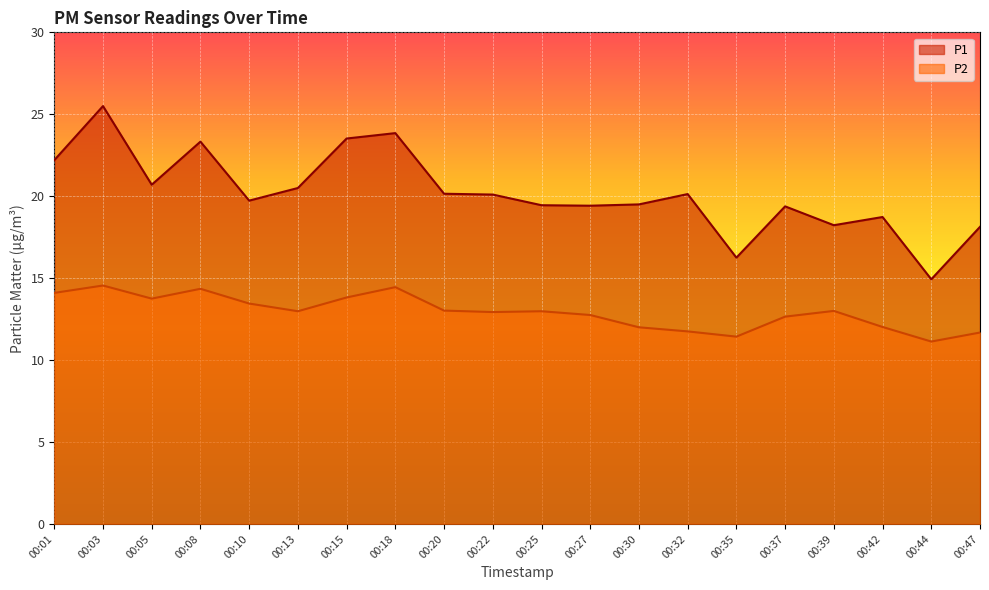

True or false: P2 has a value of 11.7 at 00:47.

True